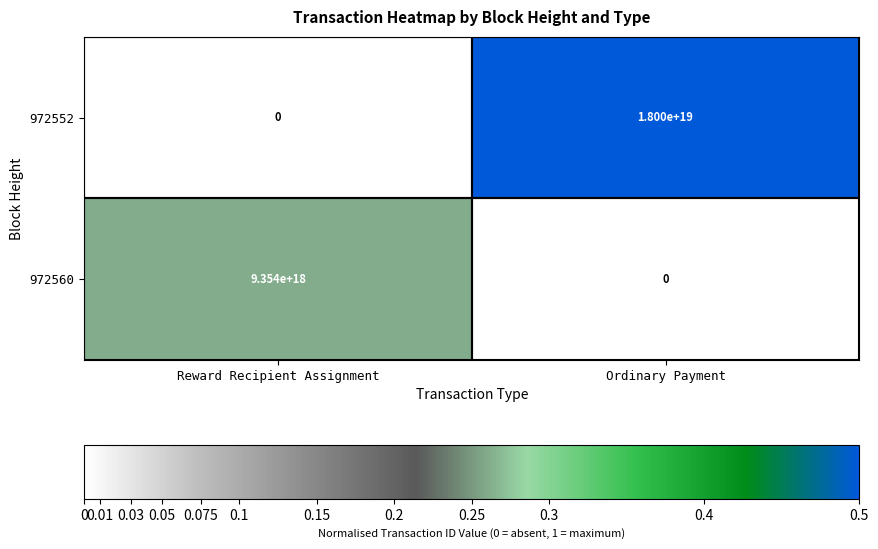

At which category is the sum across all series the highest?

Ordinary Payment